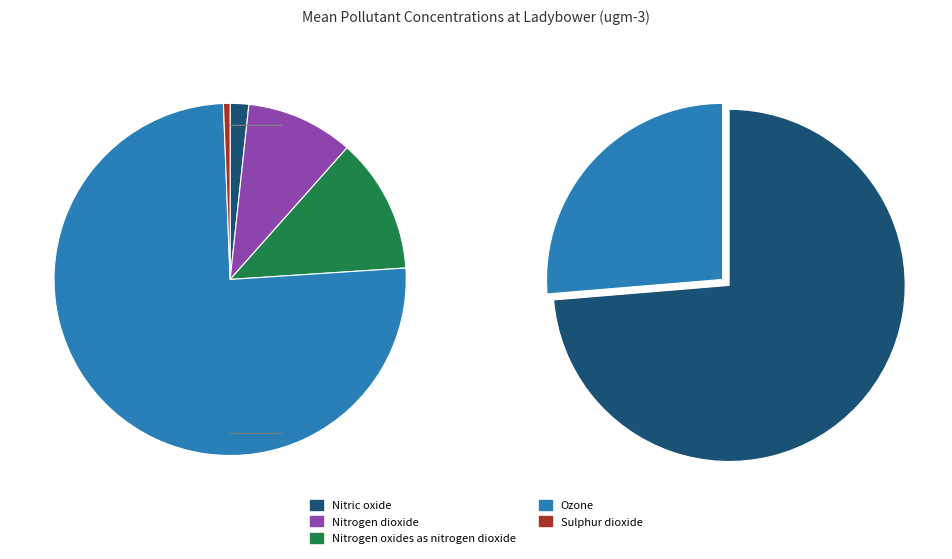

Which category accounts for the majority?

Ozone mean